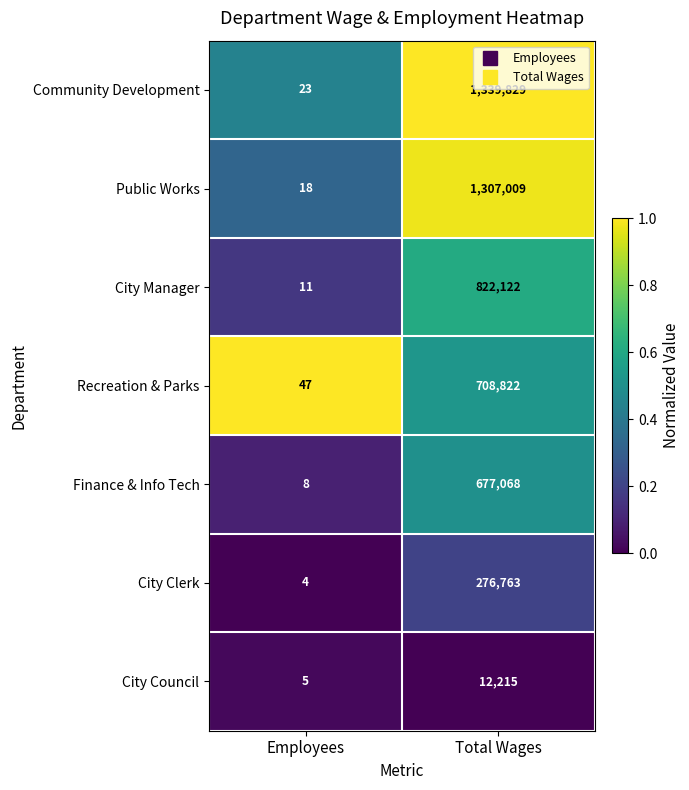

Which series changed the most between Employees and Total Wages?

Community Development